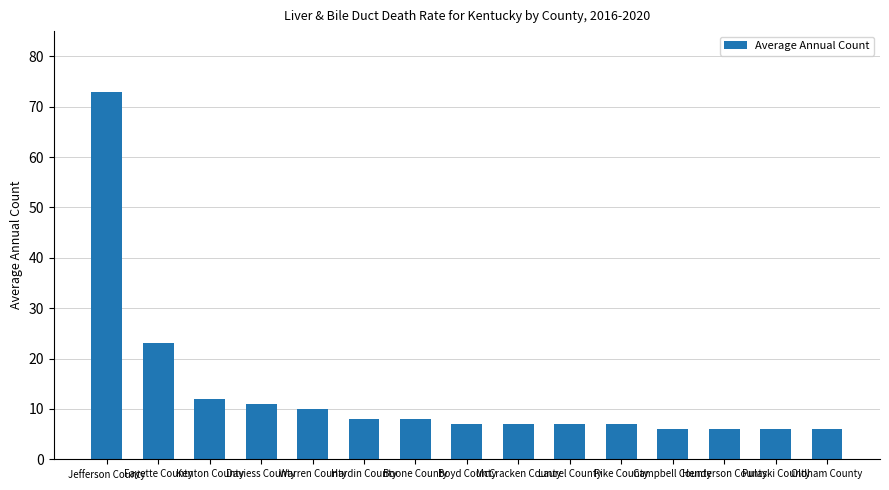

Where is the data nearest to the value 39?

Fayette County